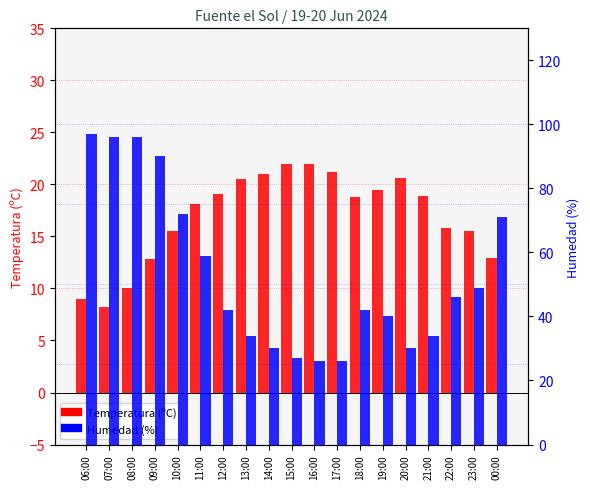

What is the value of the Temperatura (ºC) bar at the 4th from the left?

12.8